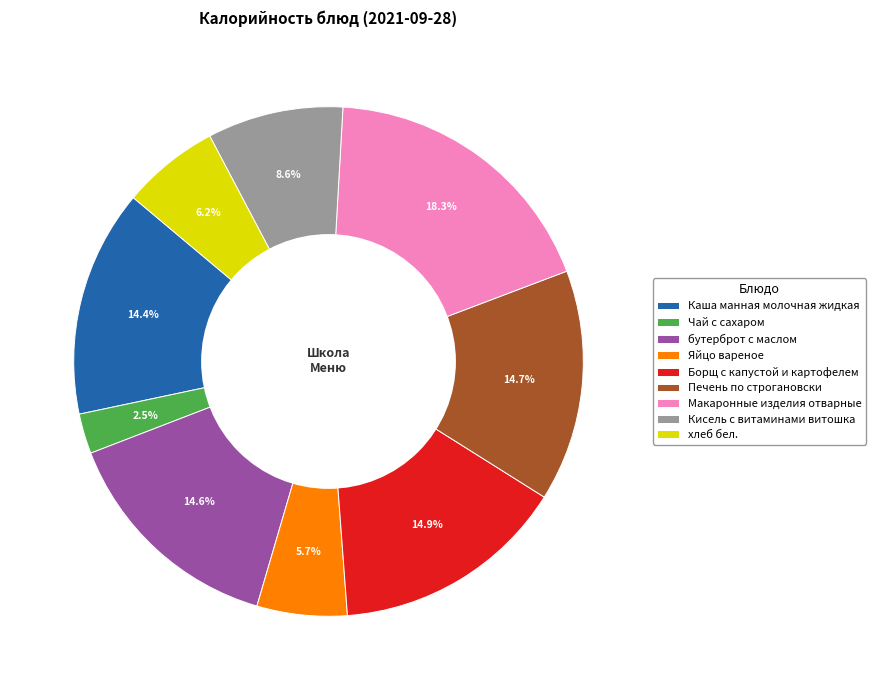

Which category has the biggest portion of the pie?

Макаронные изделия отварные